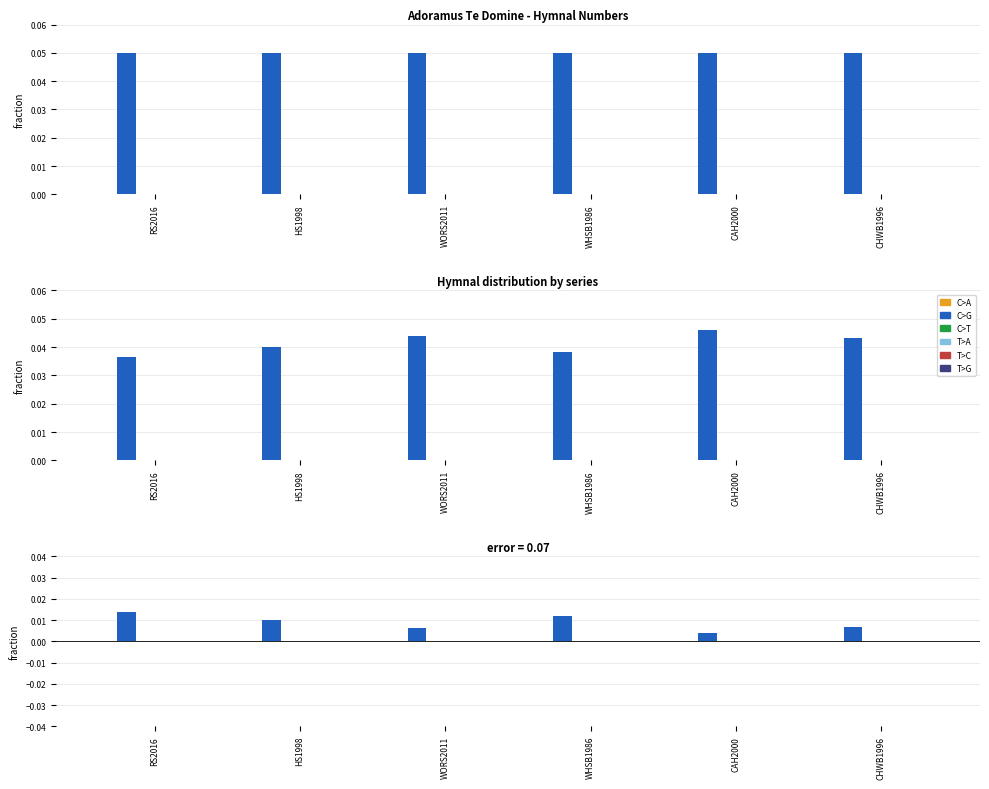

How many bars are there in each group?

6